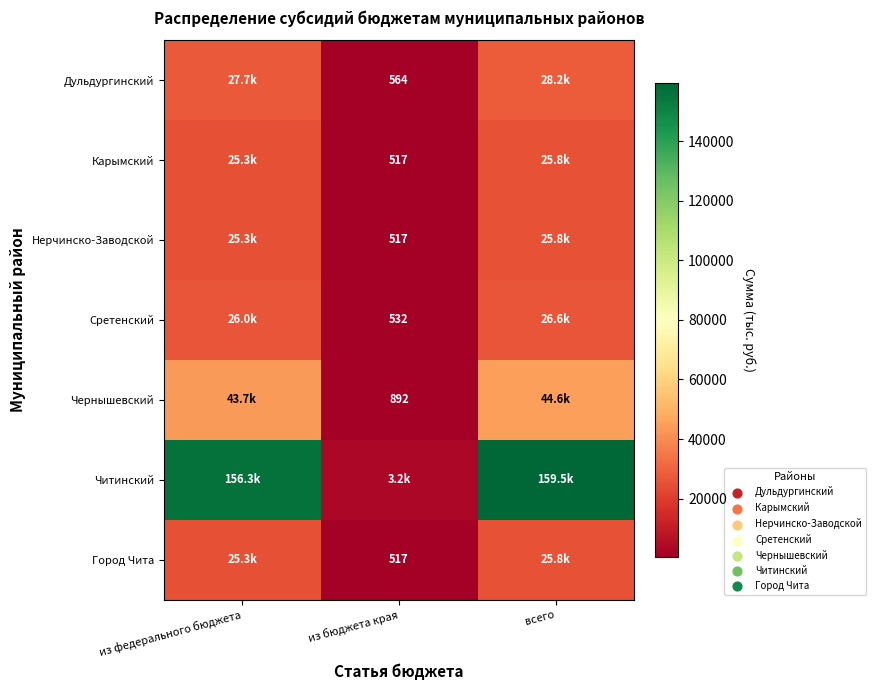

What is the sum of all Дульдургинский values?

56436.6